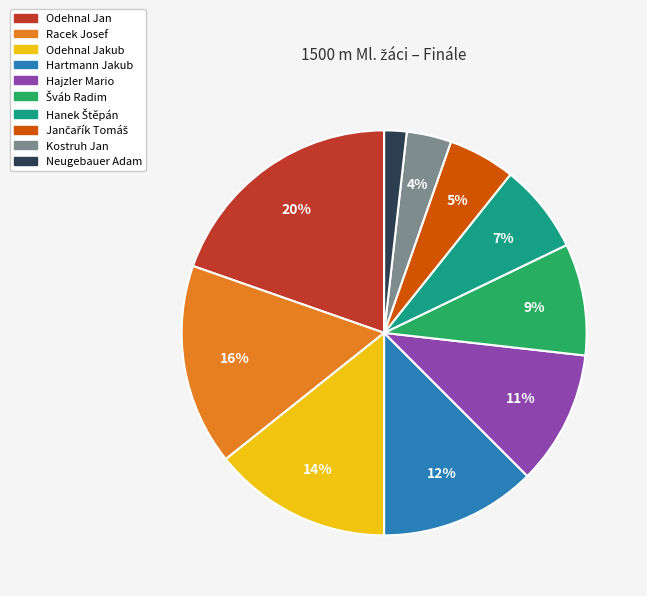

To the nearest percent, what is the difference between the largest and smallest slice percentages?

18%